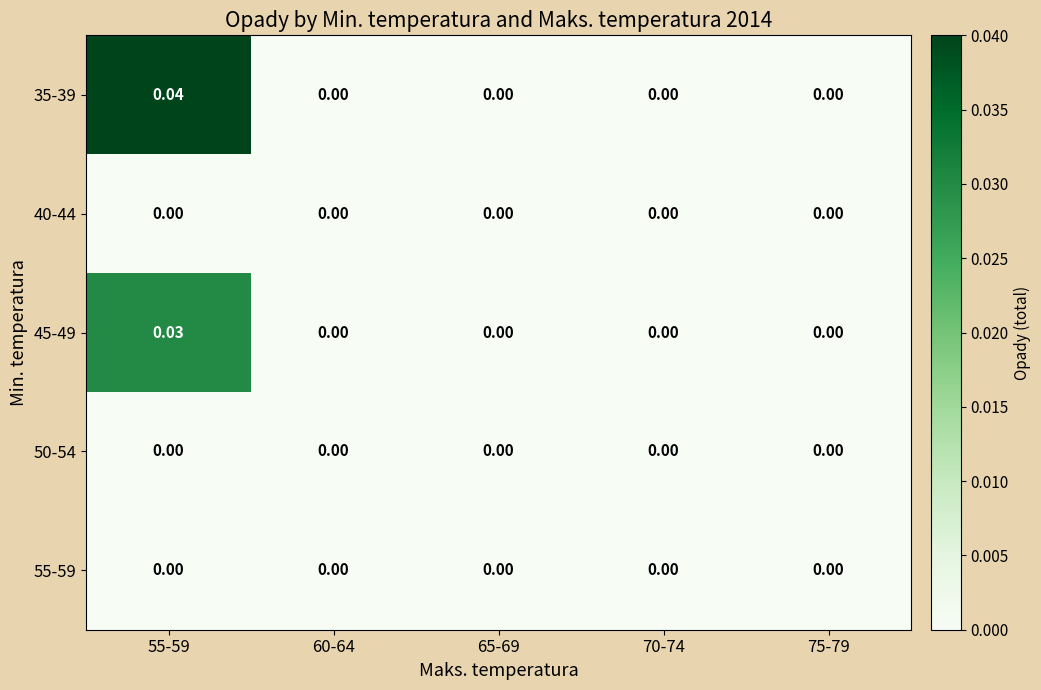

At which category is the sum across all series the highest?

55-59